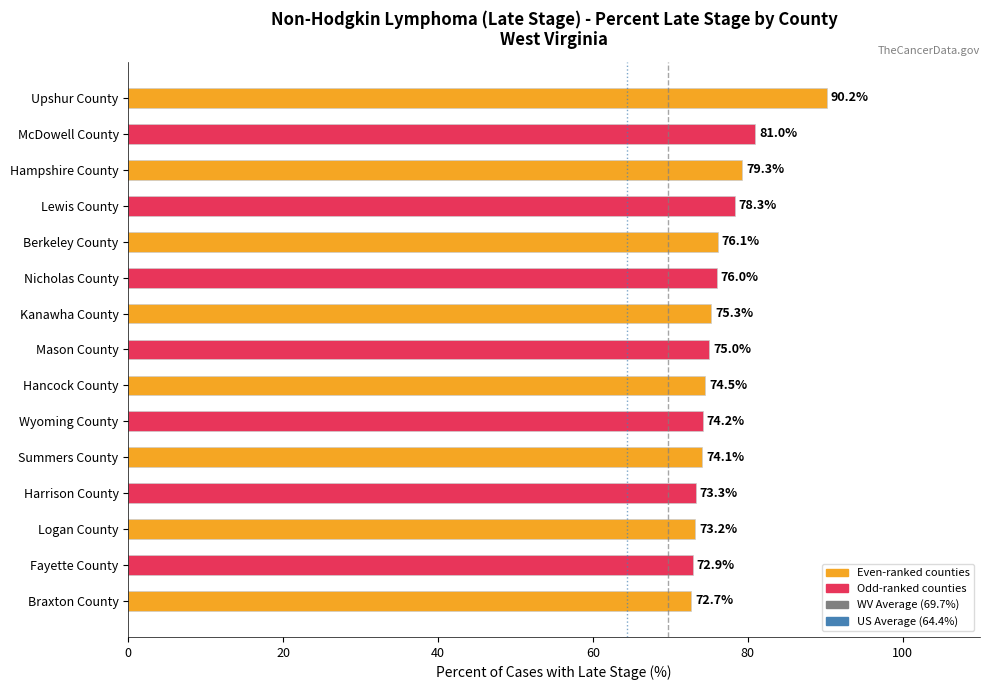

At which label is the value closest to 81?

McDowell County